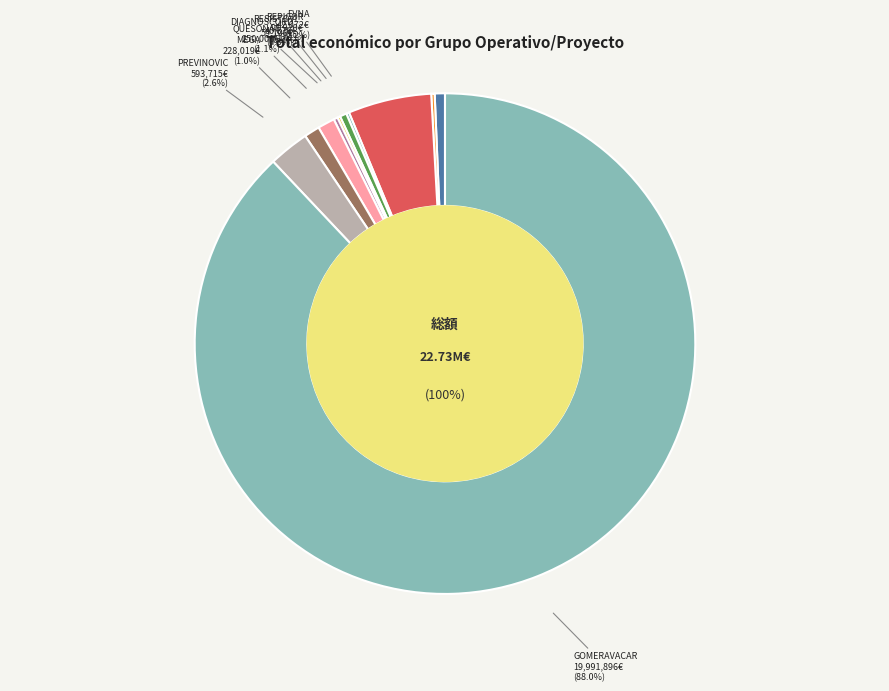

To the nearest percent, what percentage of the pie is PREVINOVIC?

3%